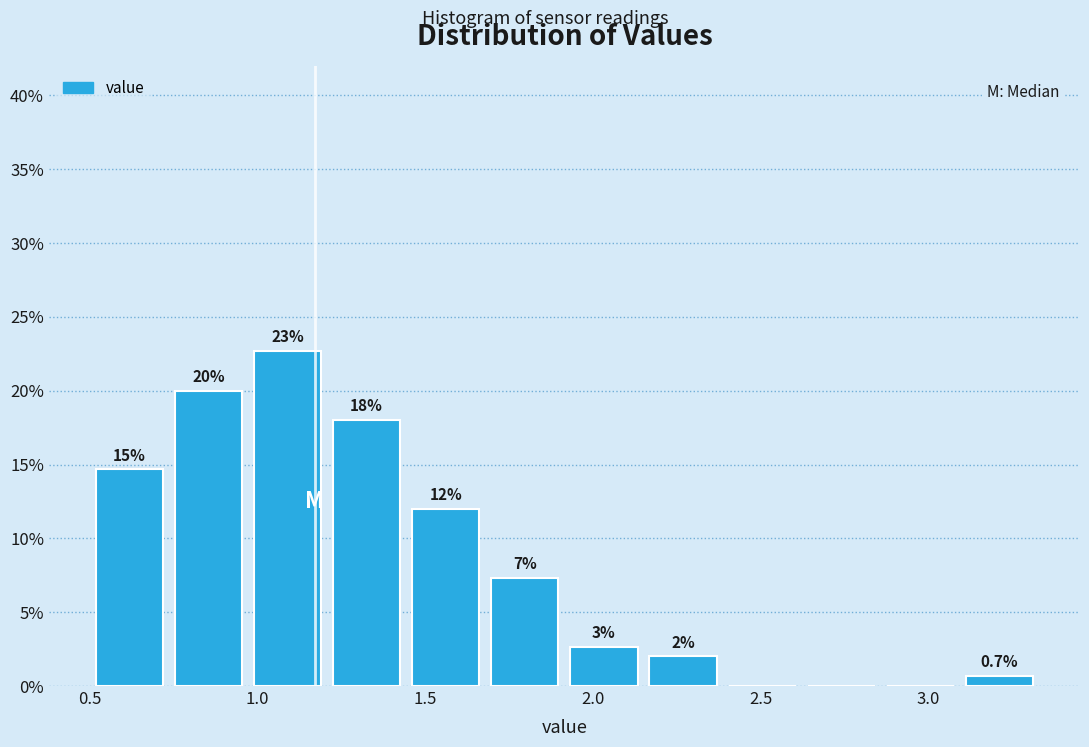

Which range on the x-axis has the tallest bar?

0.95 to 1.20